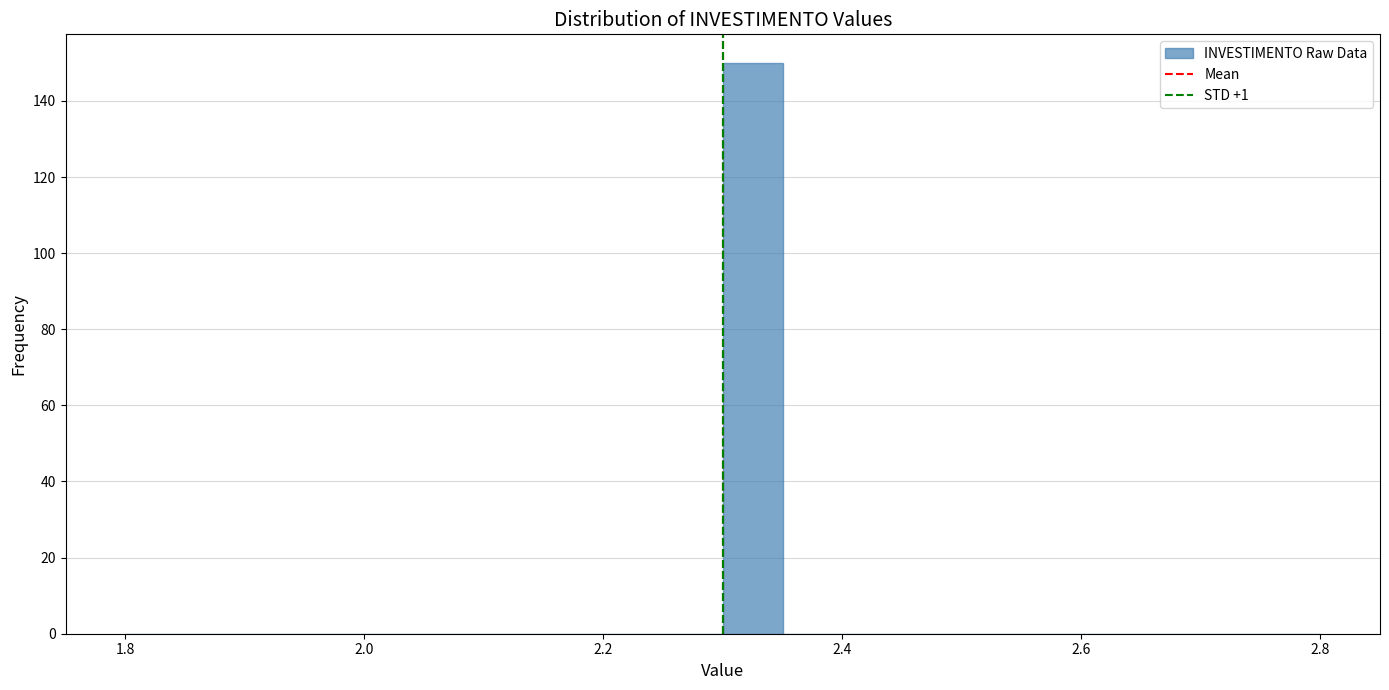

Around what value on the x-axis is the tallest bar? Give the approximate position of its centre, as read against the axis.

2.32